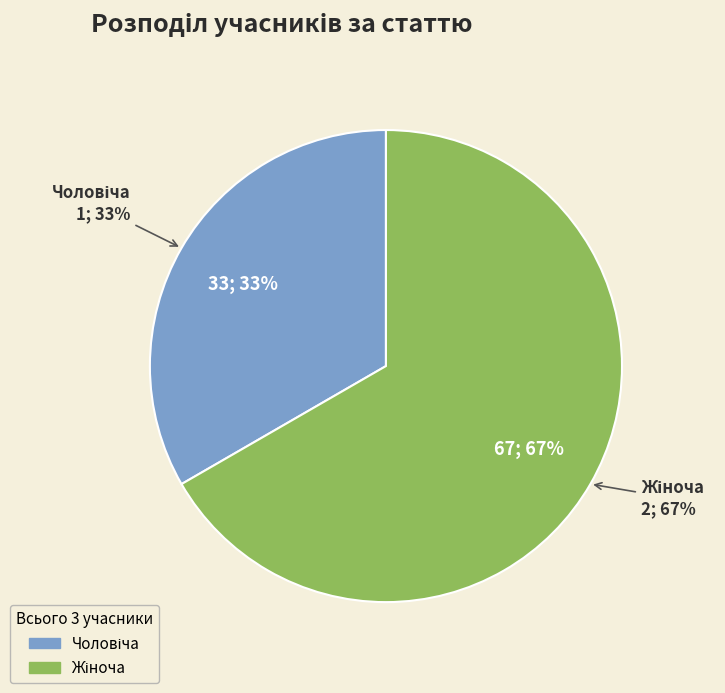

What percentage is the Жіноча slice, to the nearest percent?

67%